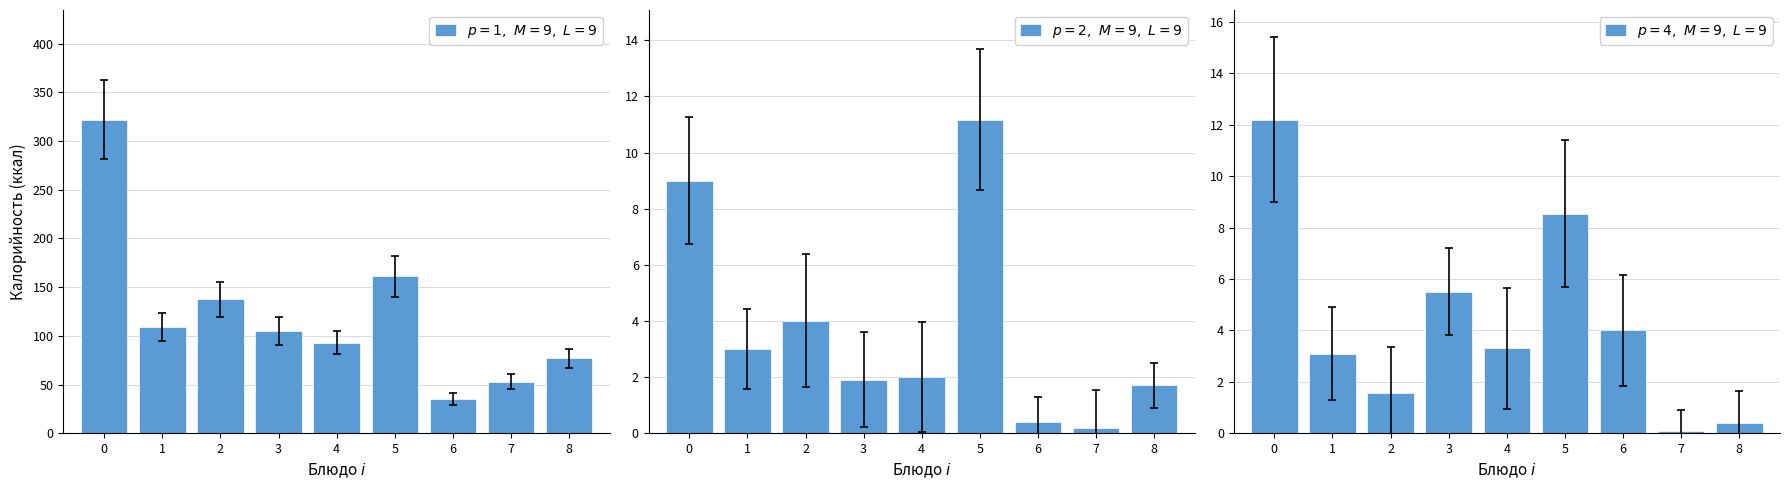

The $p=1,\ M=9,\ L=9$ series shows 444.9 at 0. True or false?

False